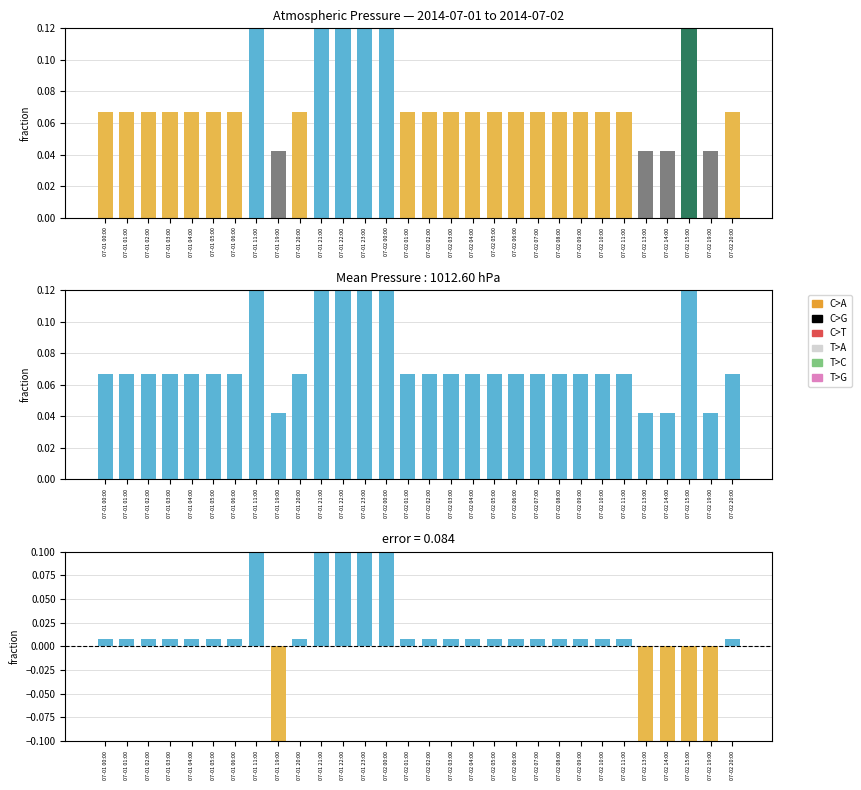

The value at 07-02 09:00 is 0.0. True or false?

False